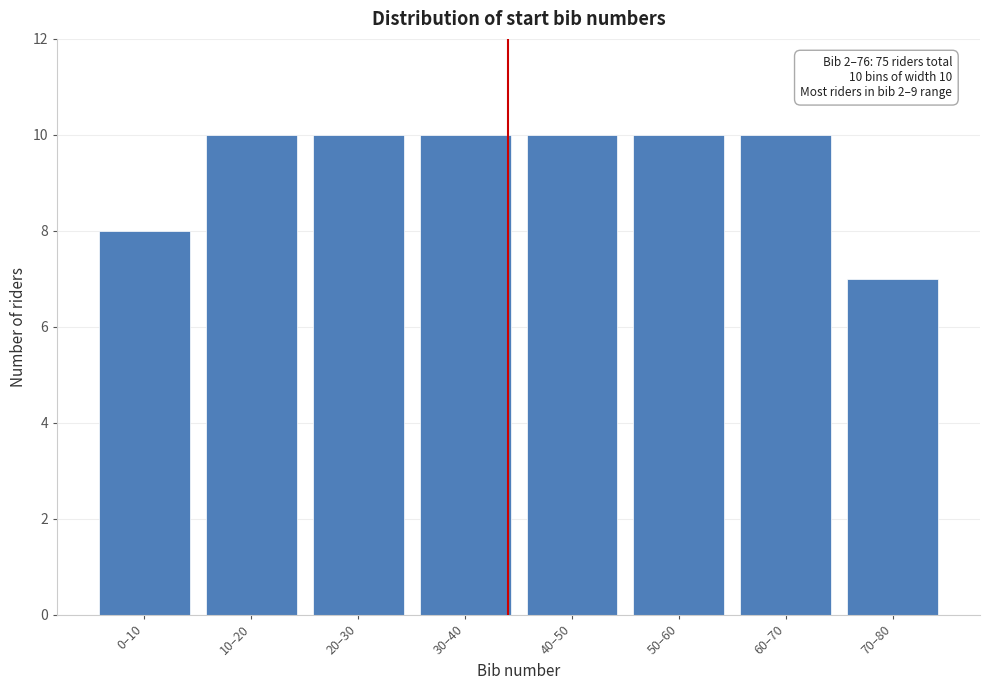

Reading left to right, extract all data points from this chart.

8	10	10	10	10	10	10	7